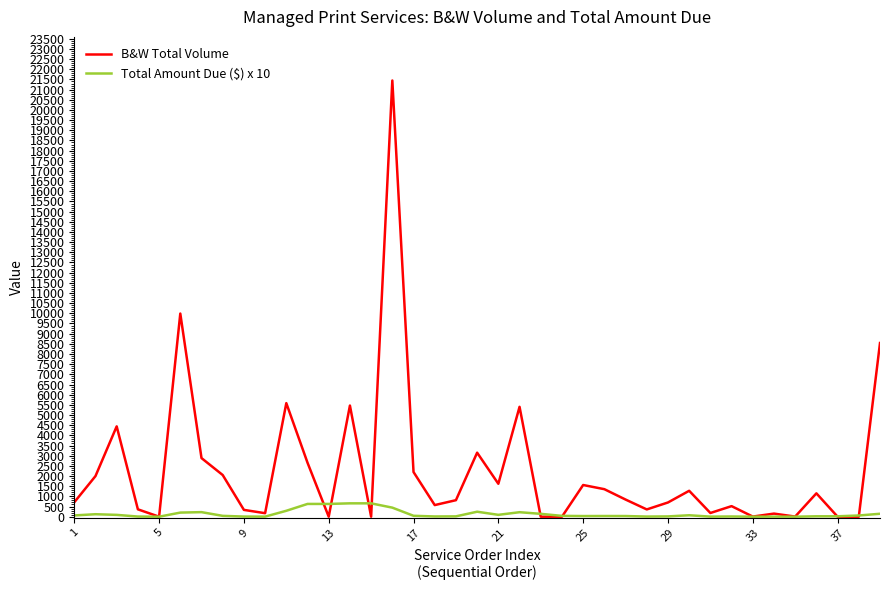

List the series in order of their peak value, lowest first.

Total Amount Due ($) x 10, B&W Total Volume